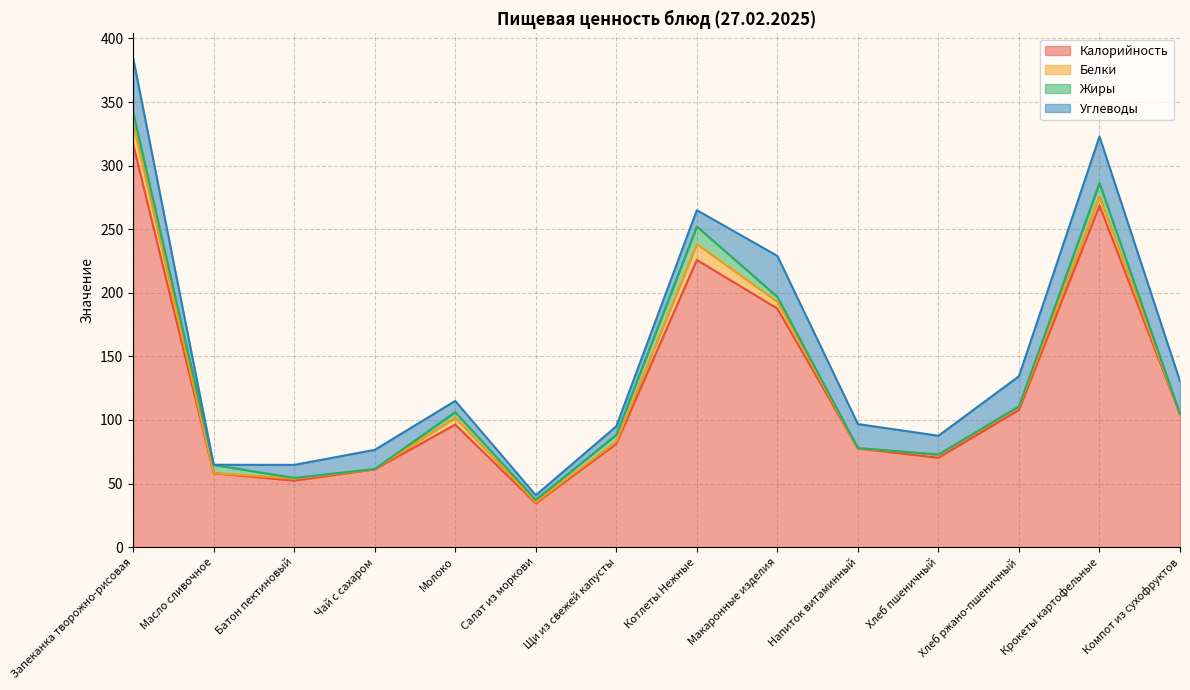

What is the label of the 1st point from the right?

Компот из сухофруктов